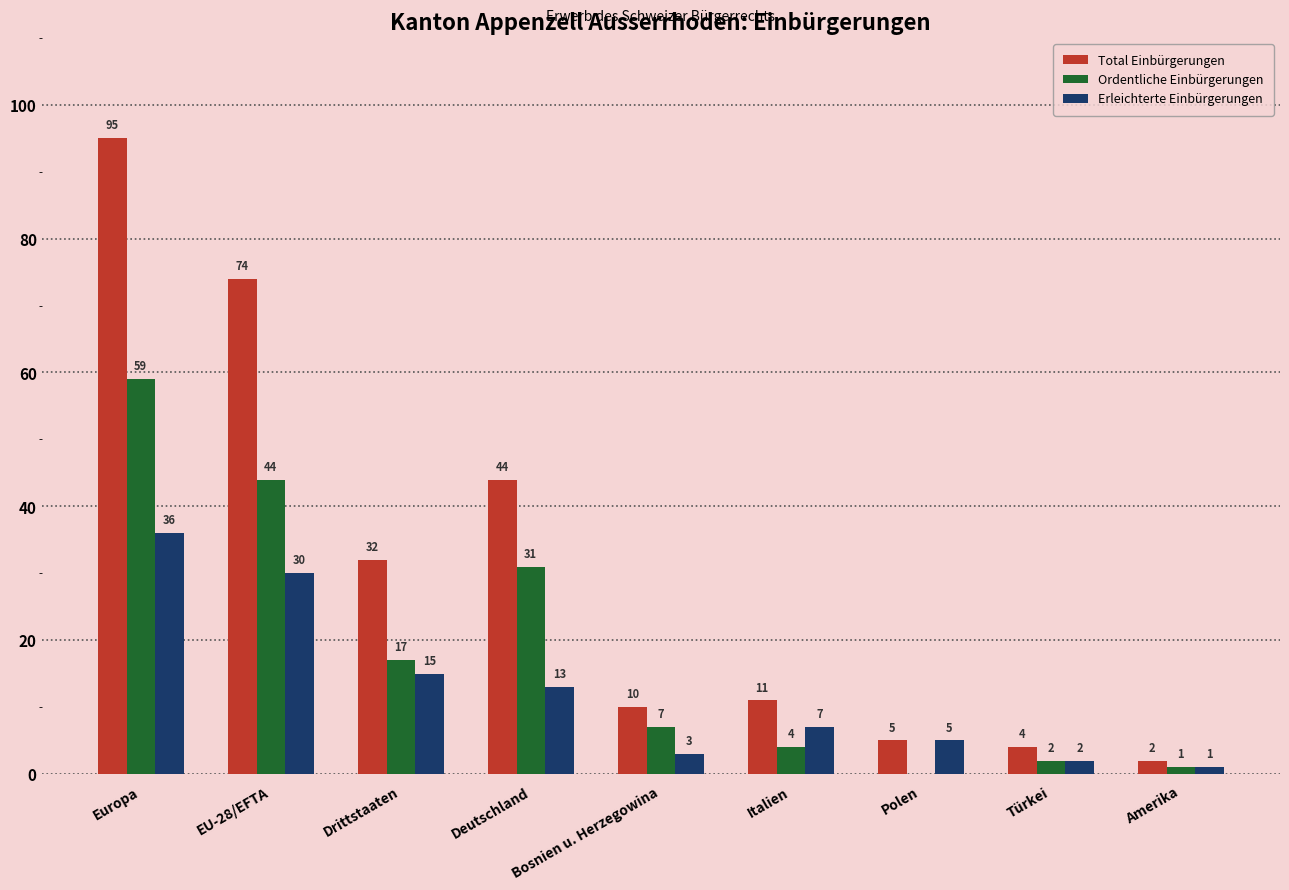

Which series has the largest range (max minus min)?

Total Einbürgerungen